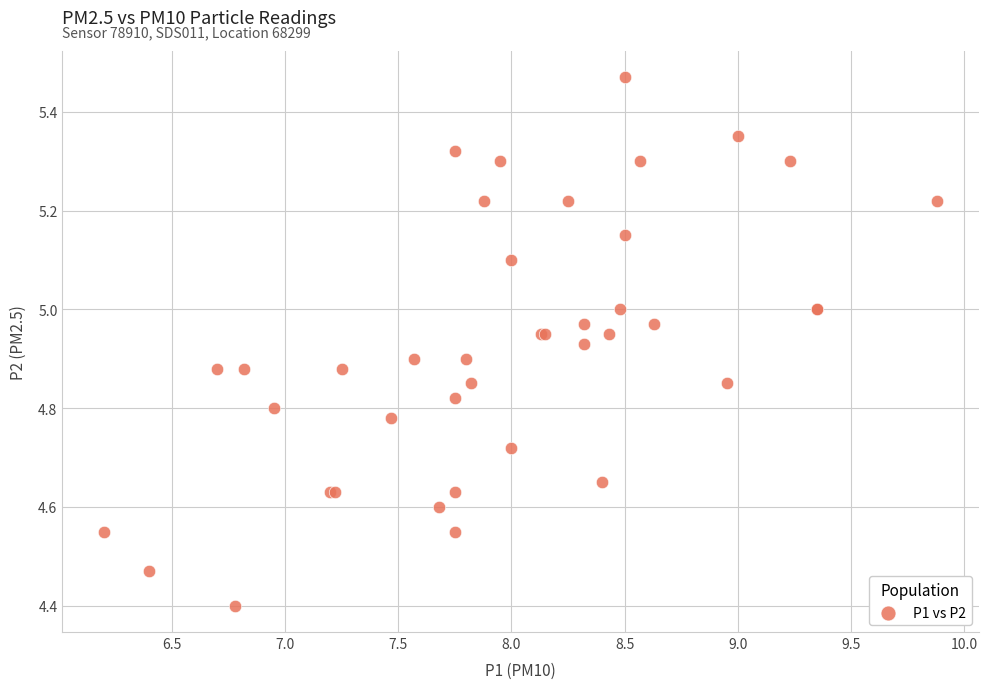

What Y value in the scatter plot is closest to 4?

4.4